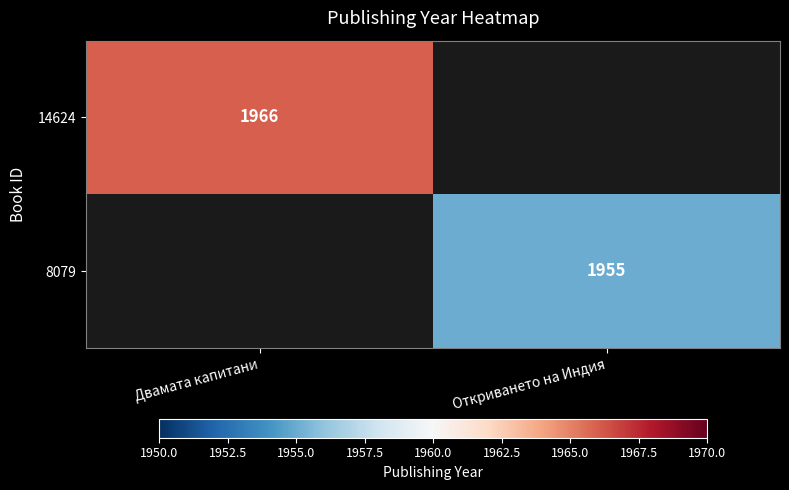

The value of 8079 at Откриването на Индия is 3201. True or false?

False